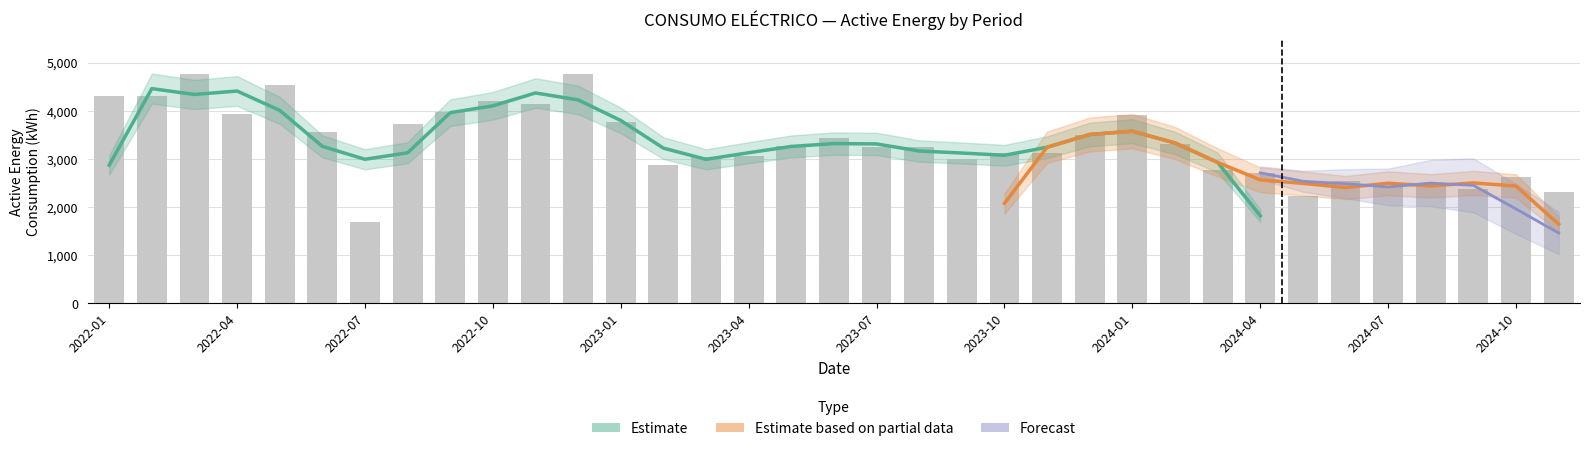

What is the label of the 19th bar from the left?

2023-07